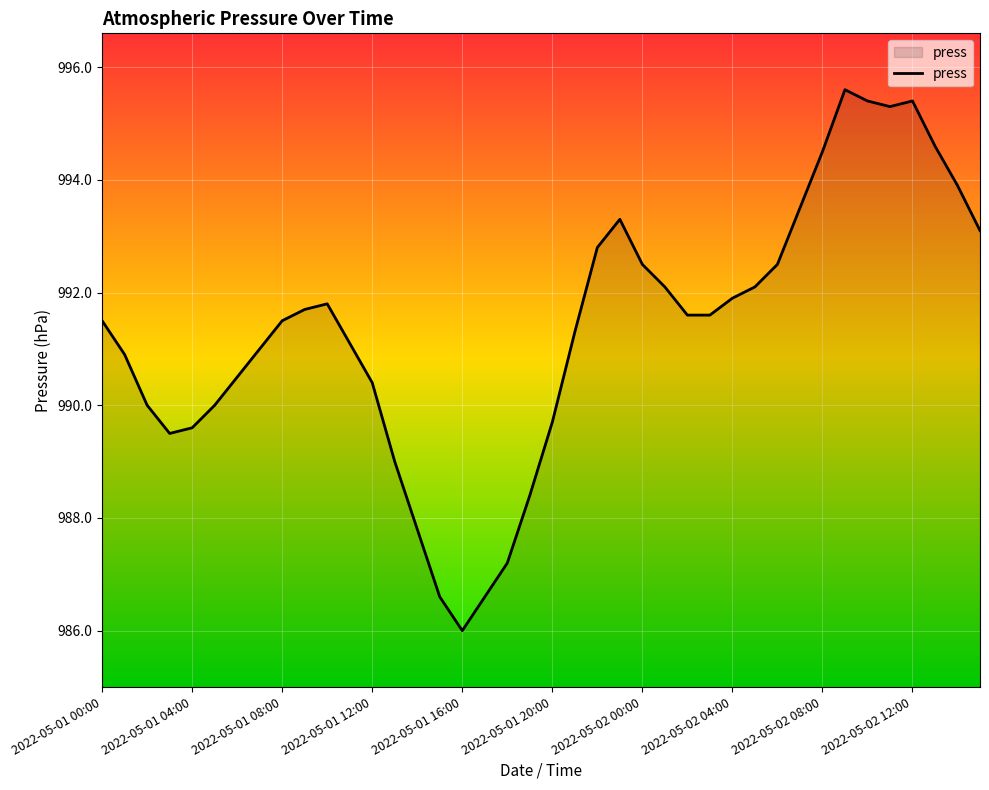

What is the smallest value displayed?

986.0